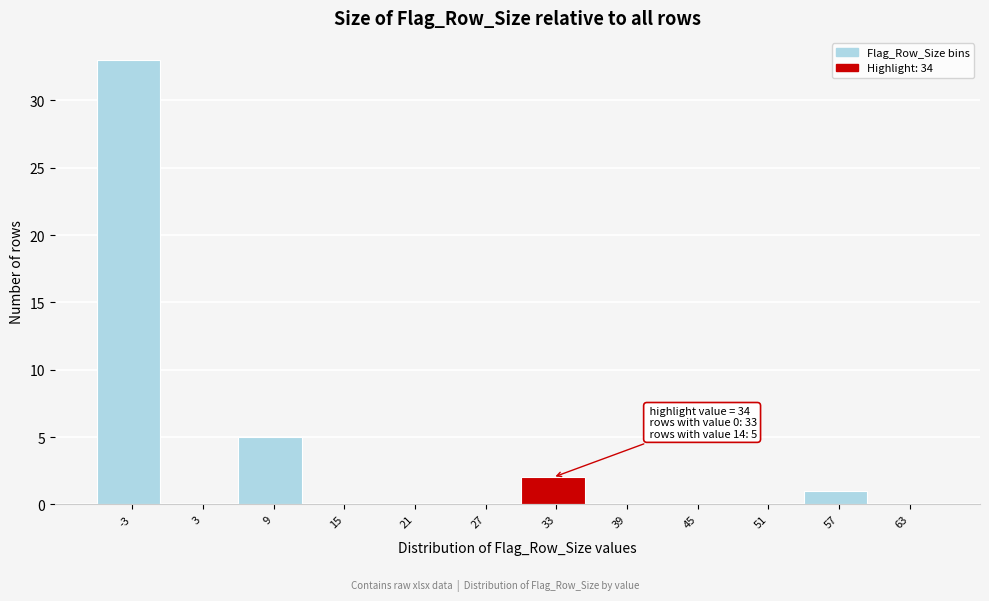

Reading left to right, list all the values displayed in this chart.

-3=33	3=0	9=5	15=0	21=0	27=0	33=2	39=0	45=0	51=0	57=1	63=0